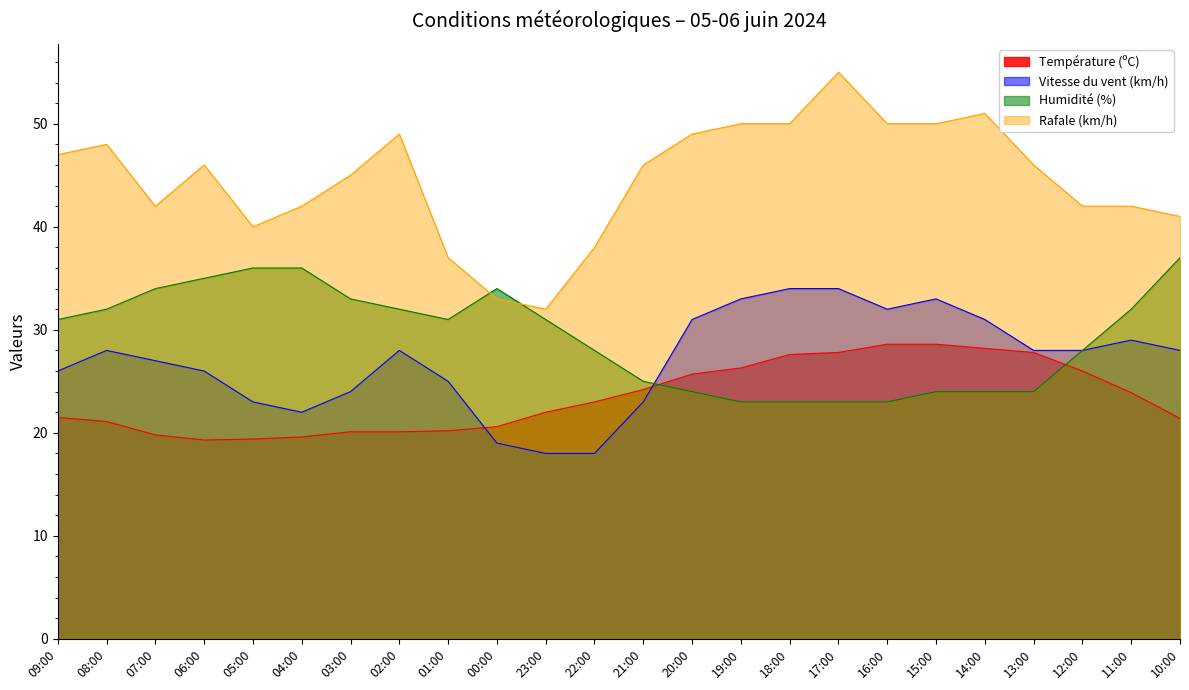

At which category does Rafale (km/h) reach its first local peak?

08:00